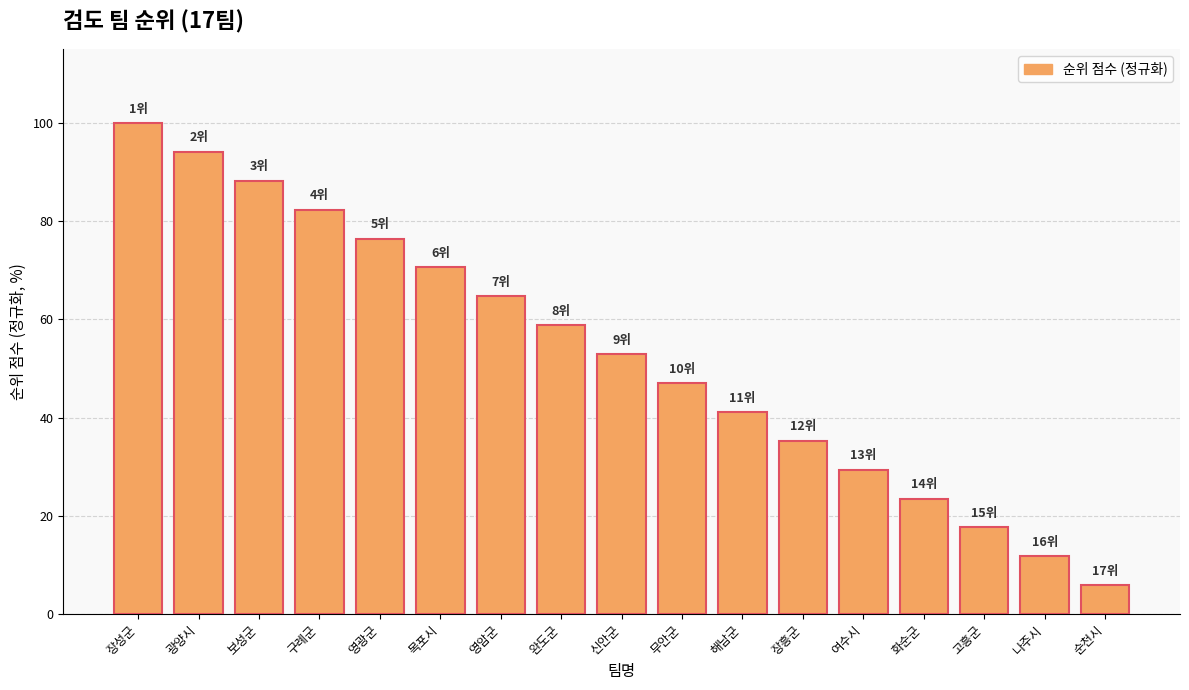

Are the bars horizontal?

No